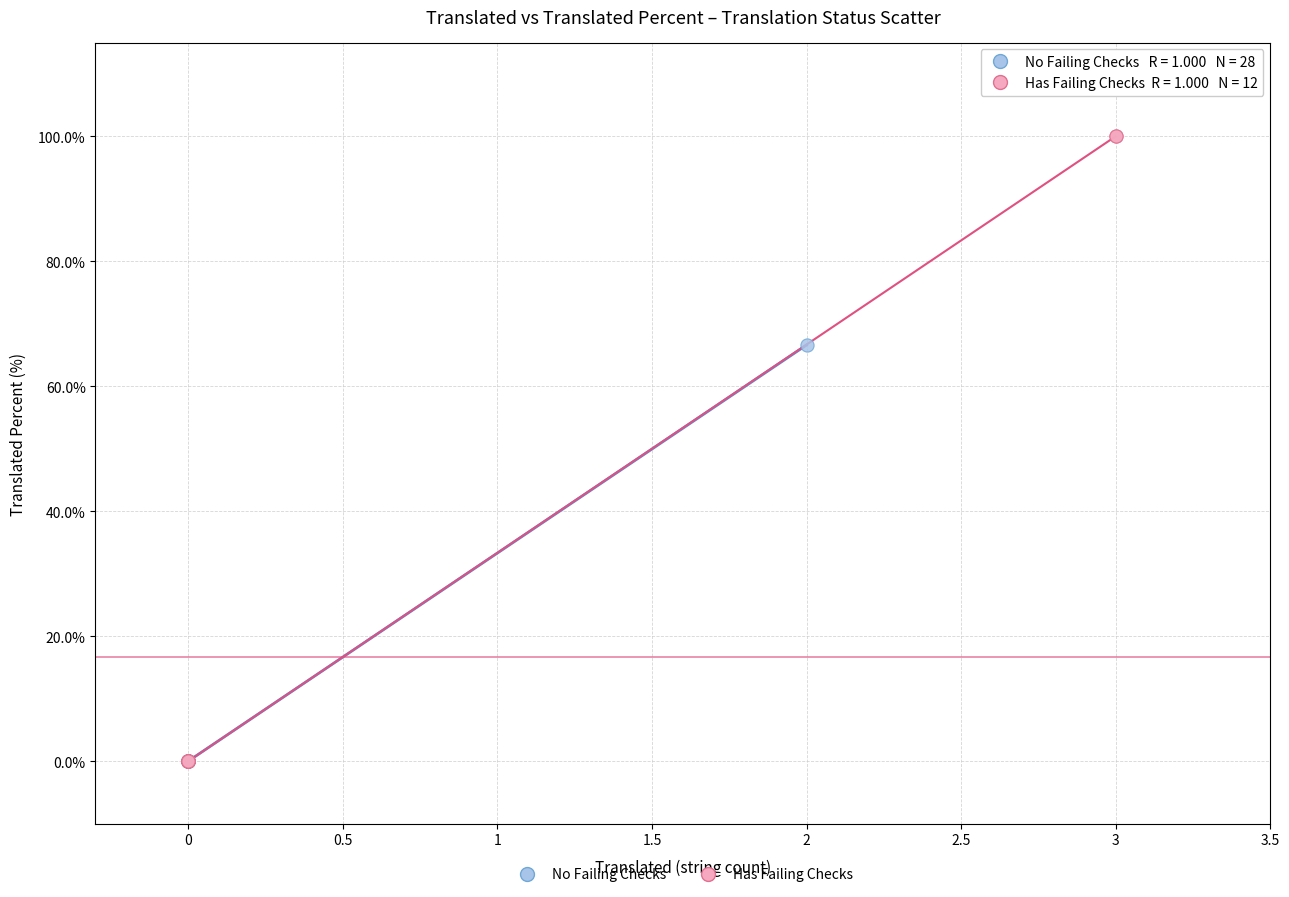

Which series has the widest spread of Y values?

Has Failing Checks